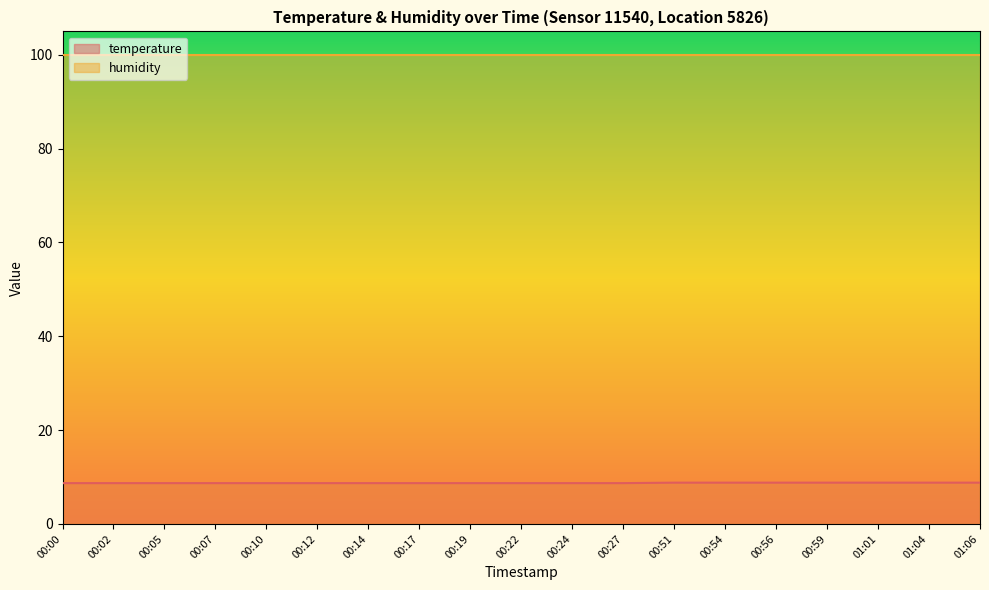

How many lines are shown in the chart?

2